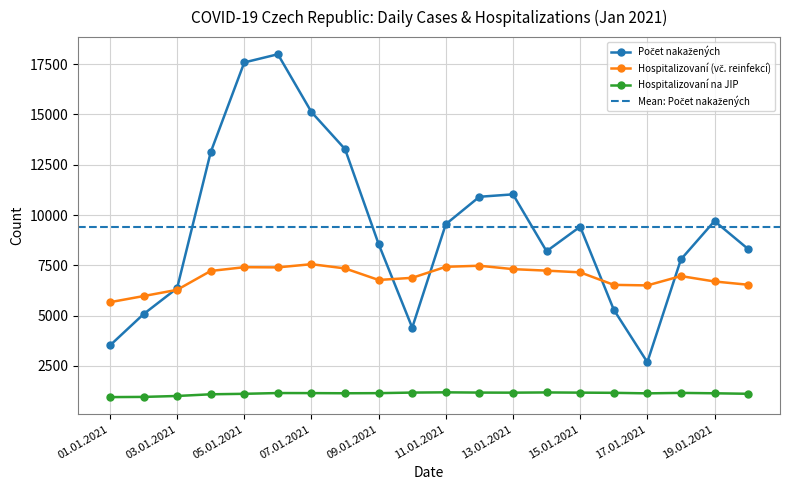

Is it true that Počet aktuálně hospitalizovaných (včetně reinfekcí) equals 3537 at 02.01.2021?

False